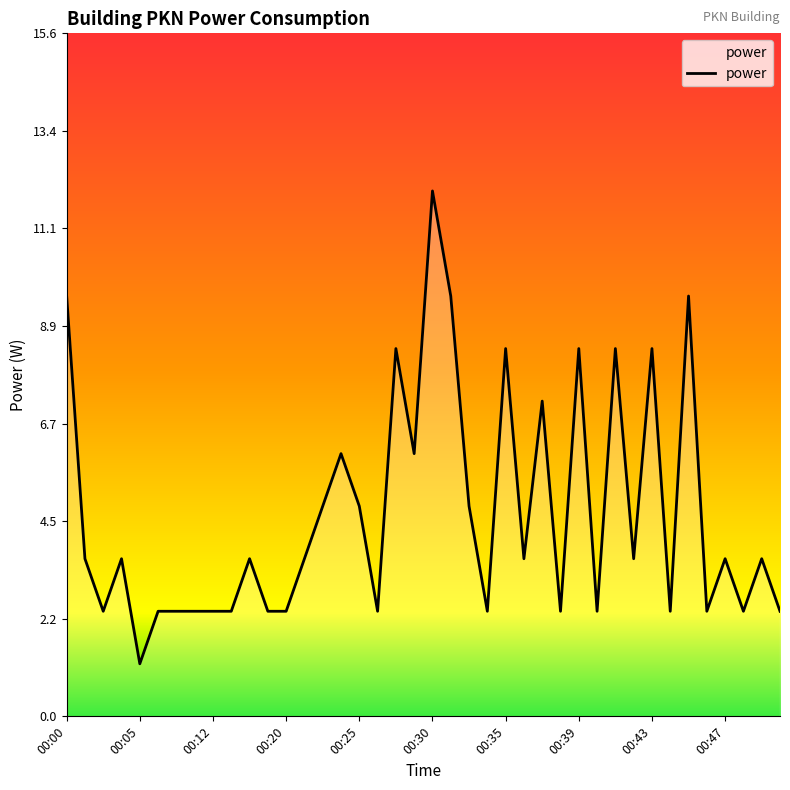

What is the greatest value displayed?

12.0